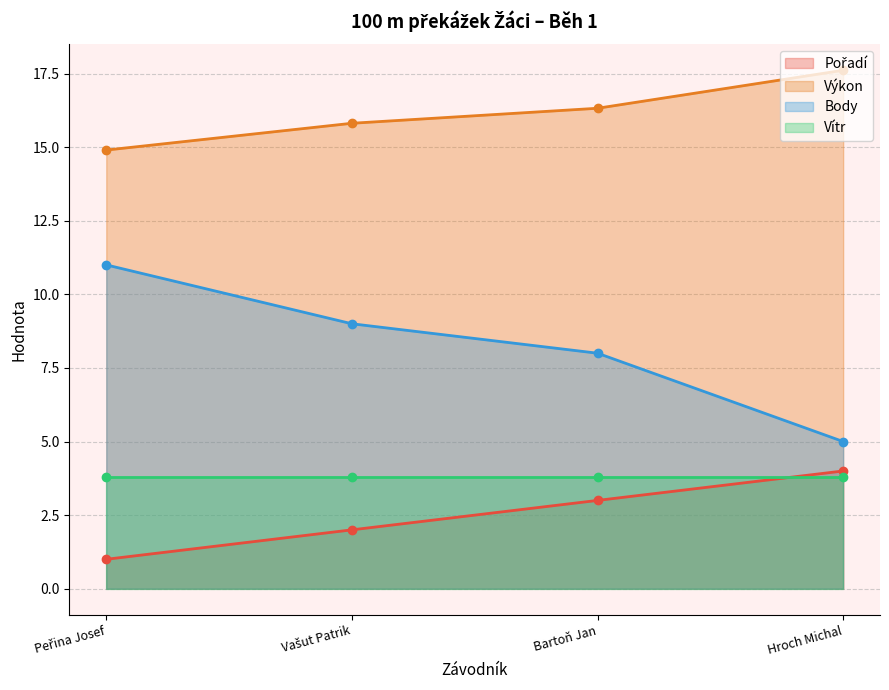

True or false: Body has more than 0 points higher than both neighbors.

False